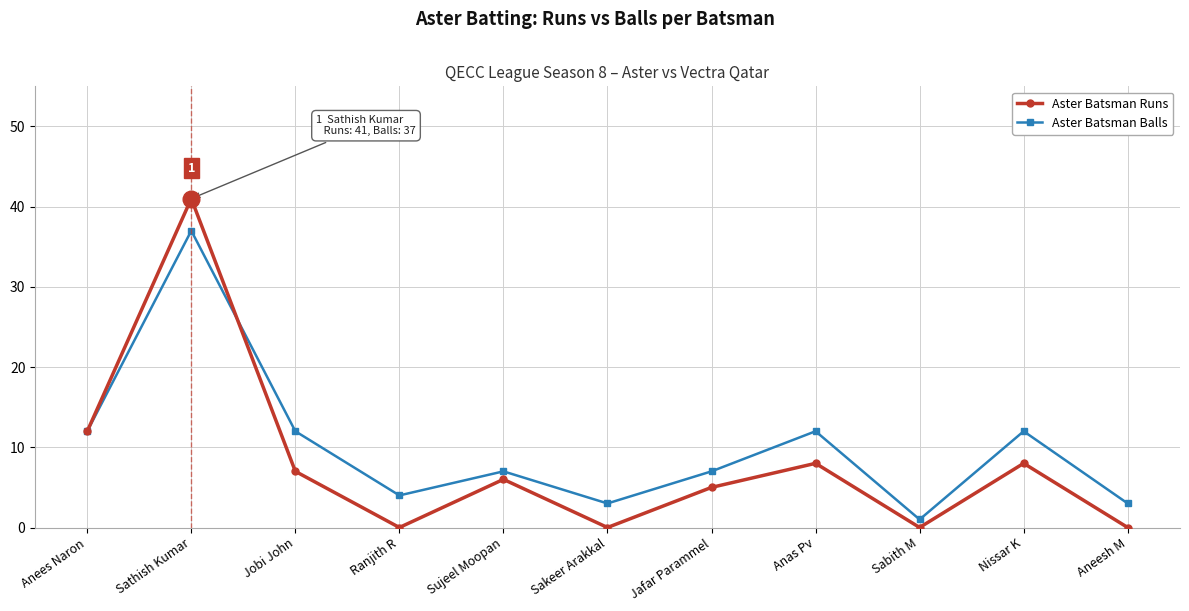

Which category has the highest value in the Aster Batsman Balls series?

Sathish Kumar